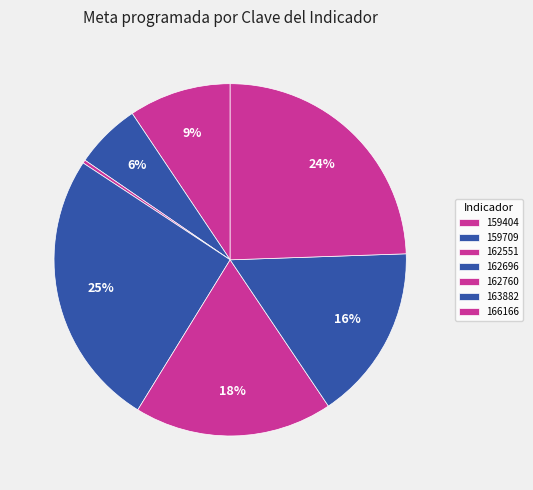

How many segments does this pie chart have?

7